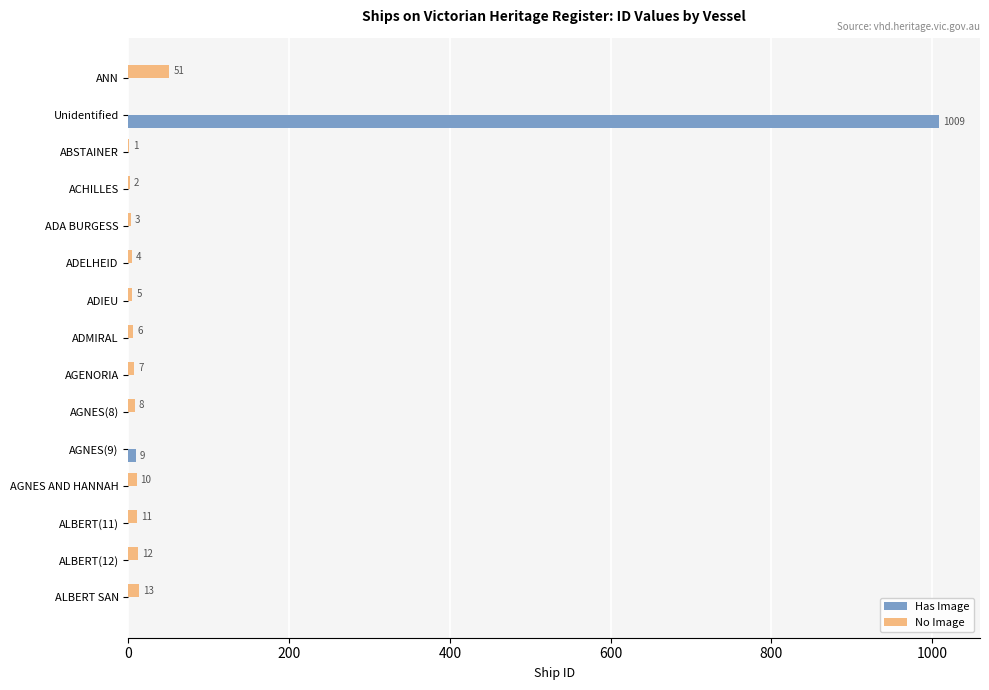

Which series changed the most between ABSTAINER and ADMIRAL?

No Image